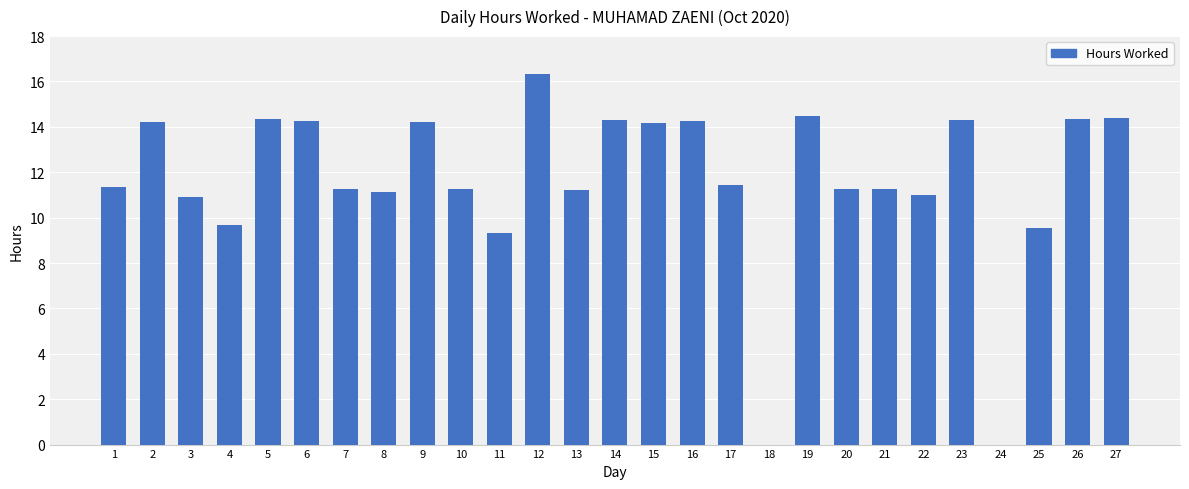

Which label corresponds to the largest value in the chart?

12